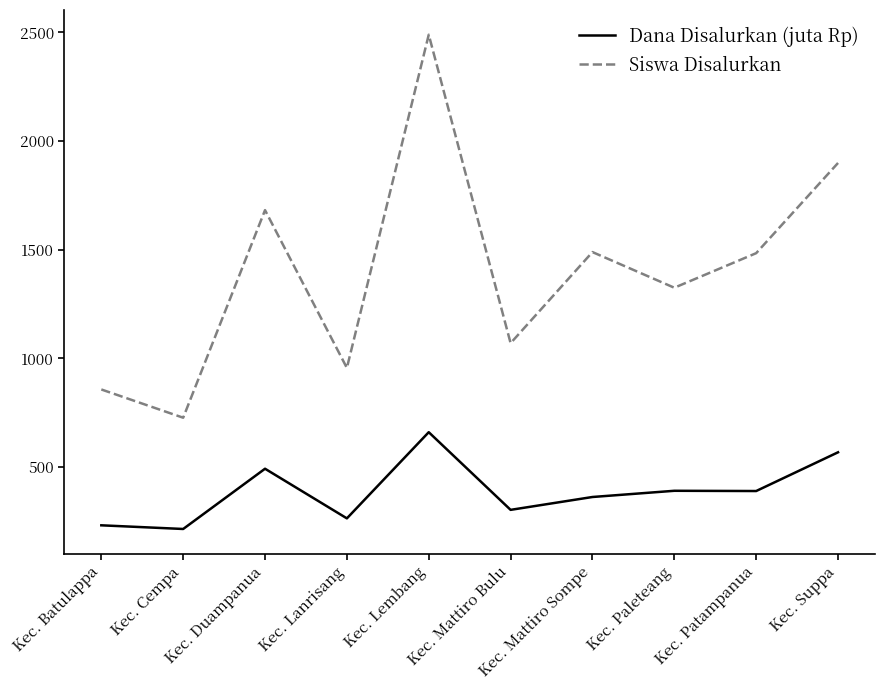

Which series has the largest range (max minus min)?

Siswa Disalurkan